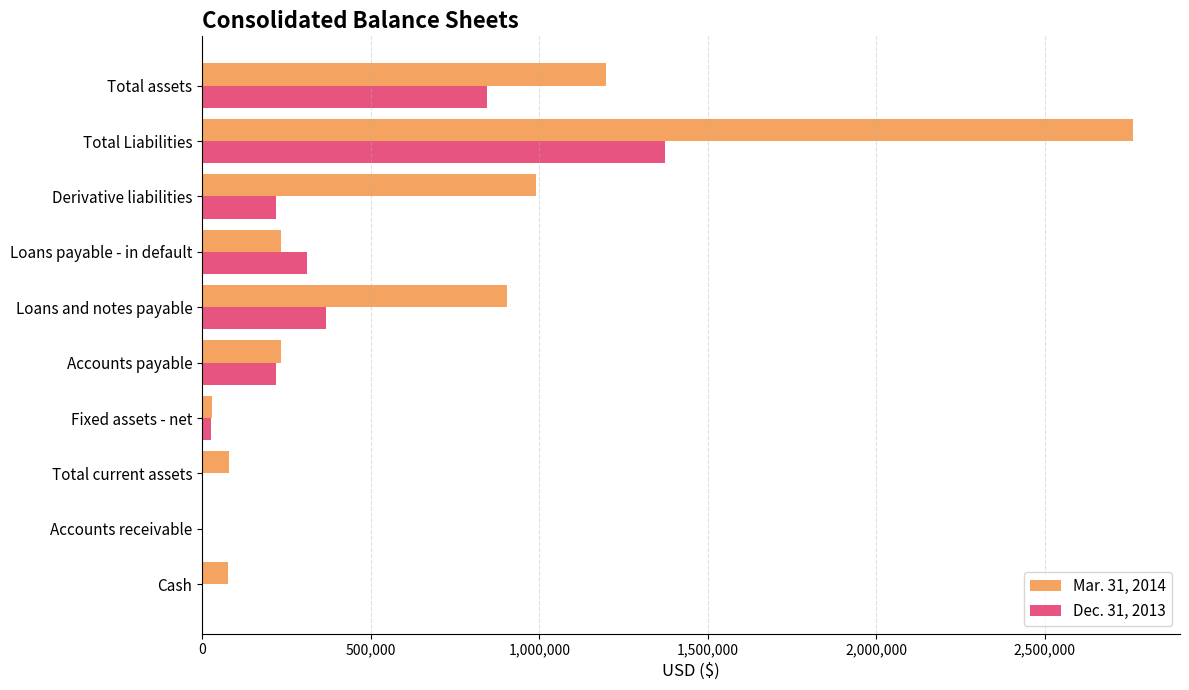

Which series has the largest total across all categories?

Mar. 31, 2014